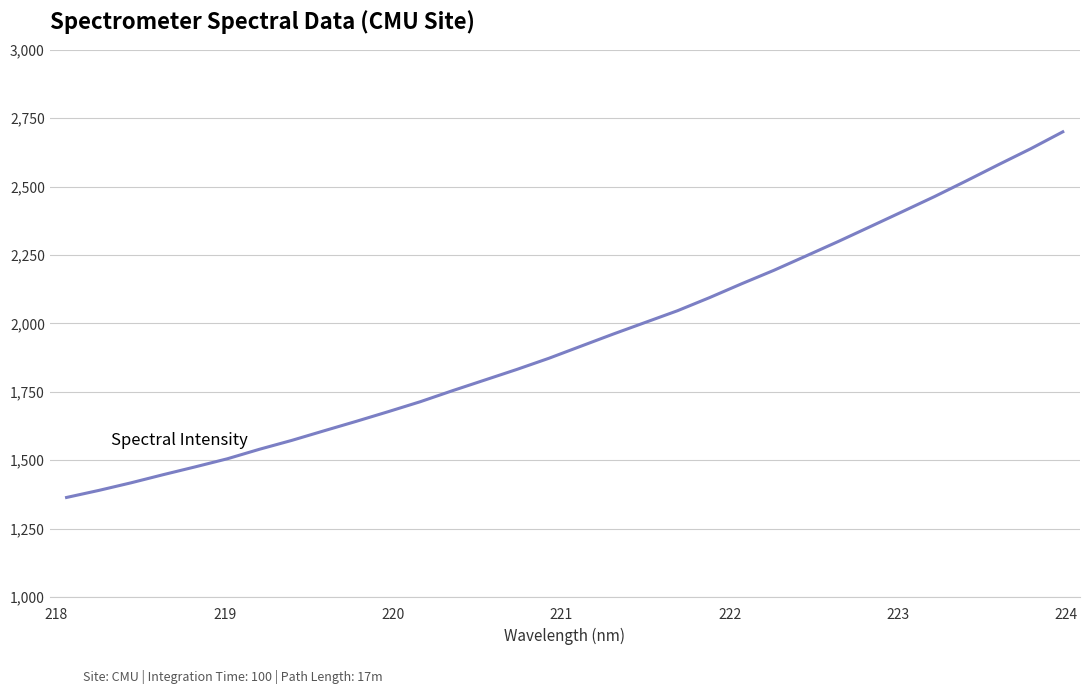

What is the maximum value shown in the chart?

2700.0